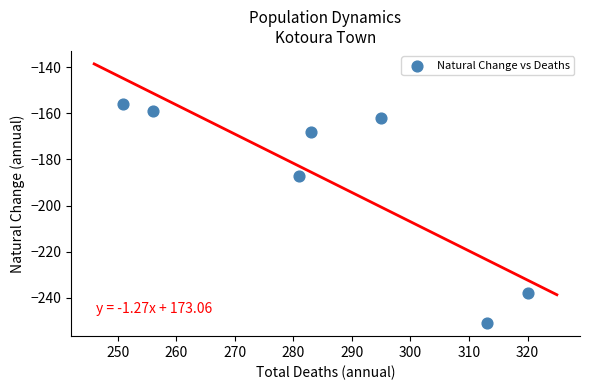

What is the average X value?

286